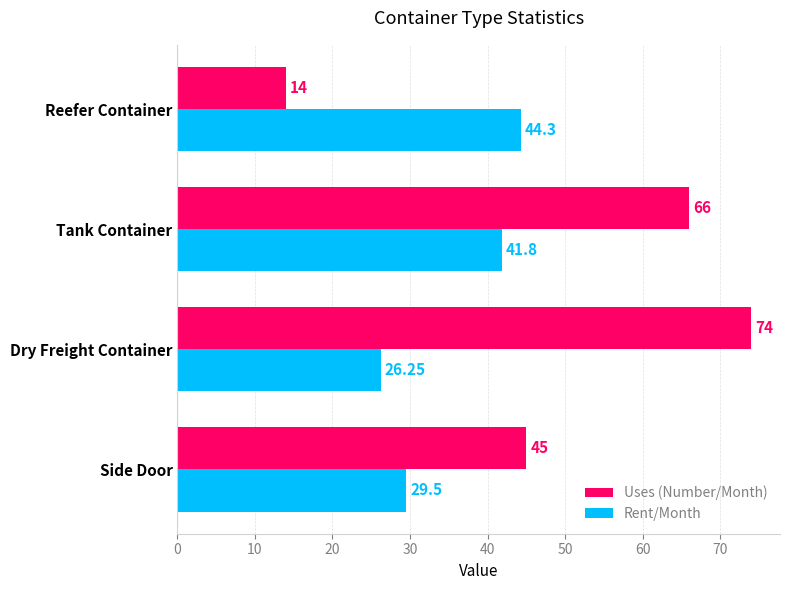

Which series has the widest spread of values?

Uses (Number/Month)